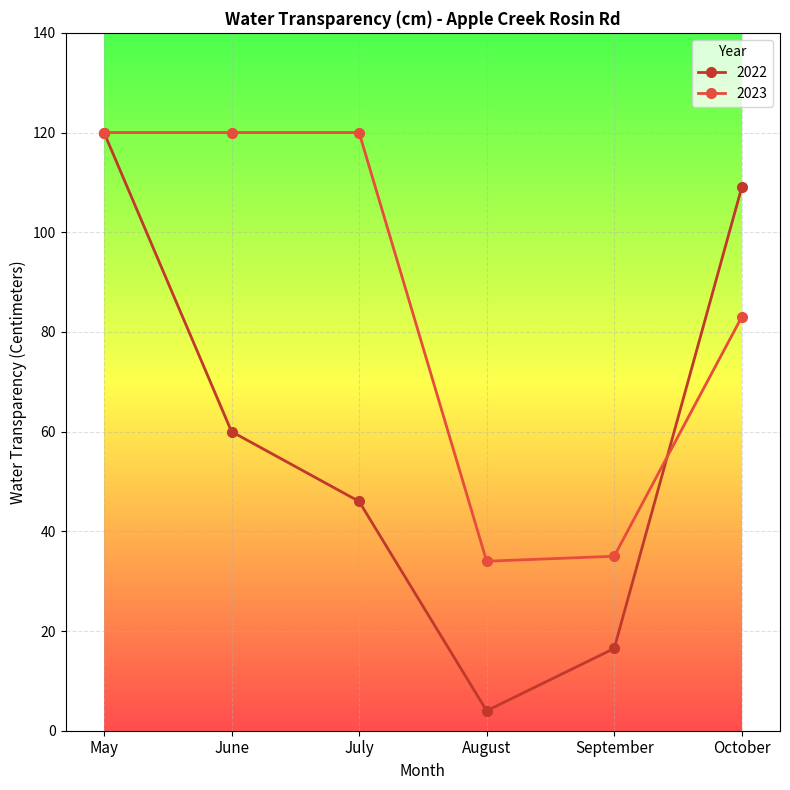

After their last crossing, which series has the higher values: 2022 or 2023?

2022